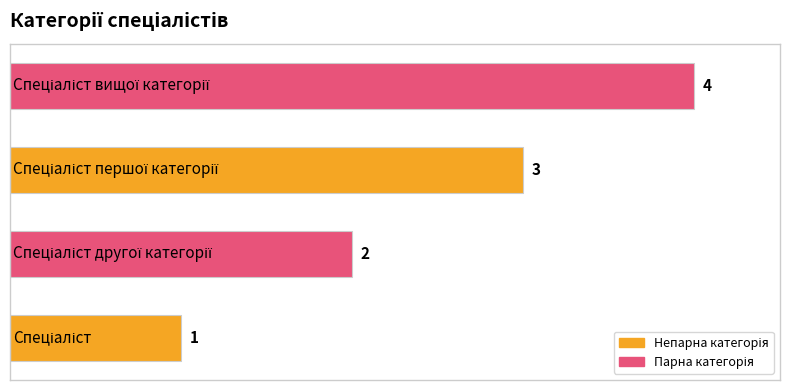

What is the maximum value shown in the chart?

4